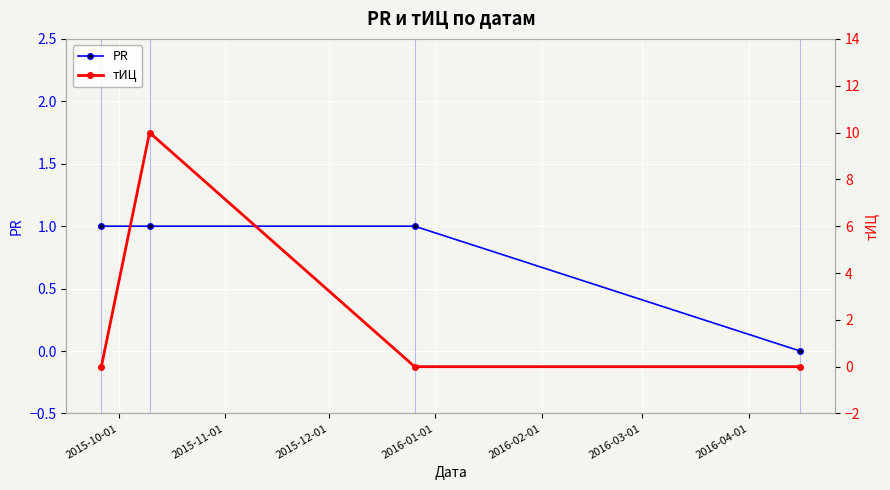

True or false: PR has more than 2 interior local peaks.

False